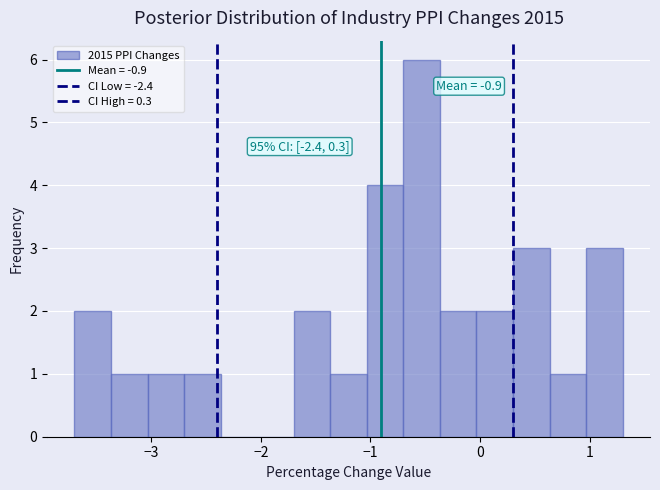

Around what value on the x-axis is the tallest bar? Give the approximate position of its centre, as read against the axis.

-0.5